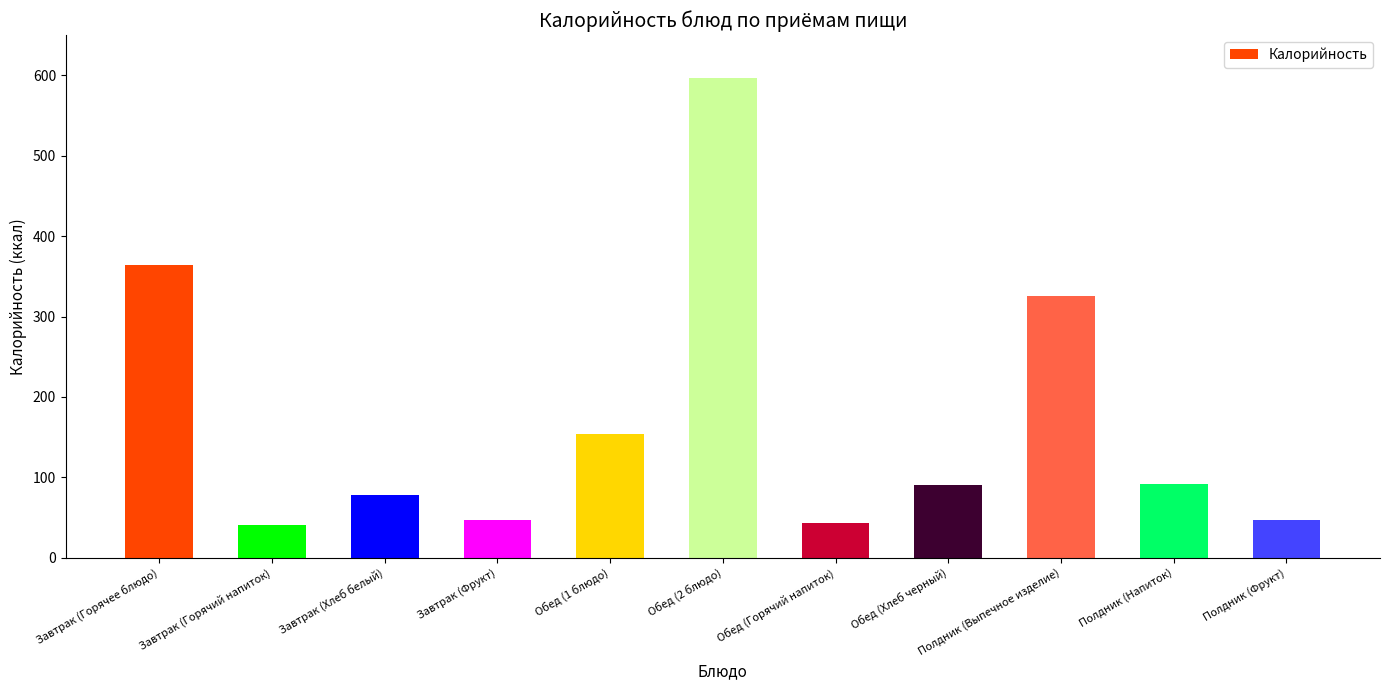

What is the smallest value displayed?

41.3